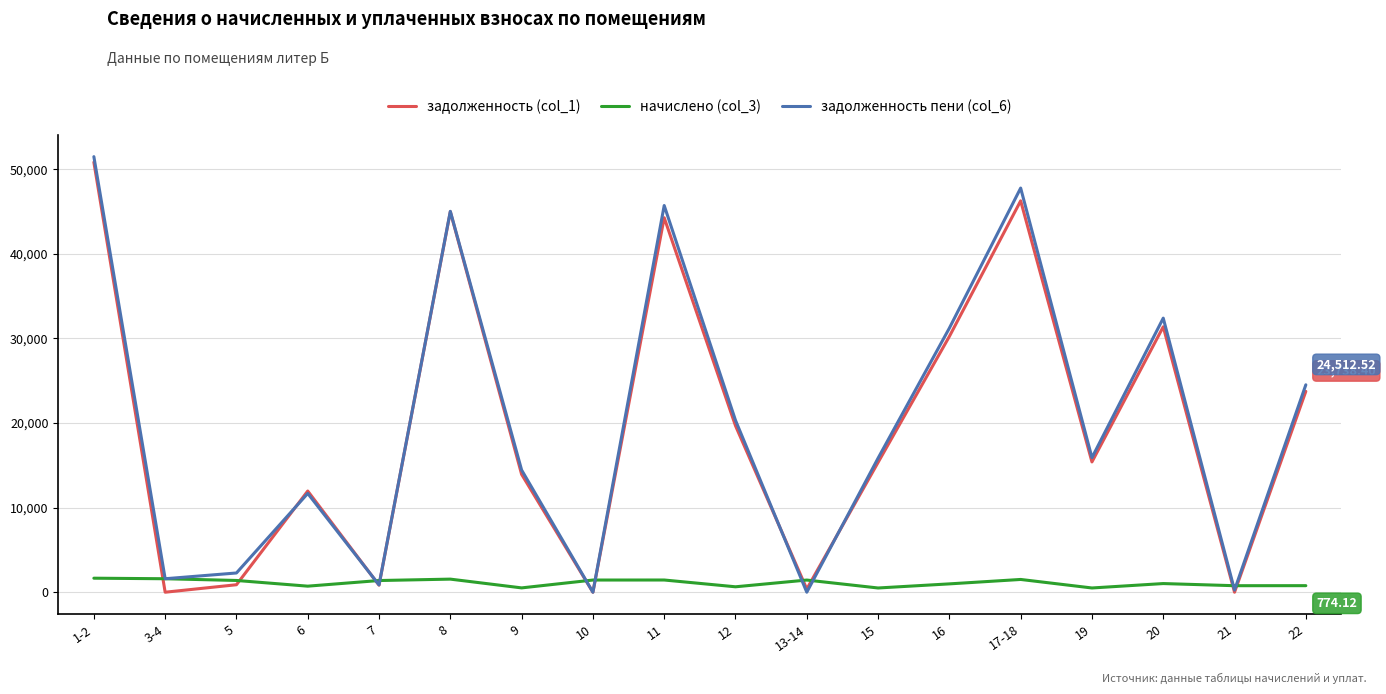

Which series has the largest range (max minus min)?

задолженность пени (col_6)